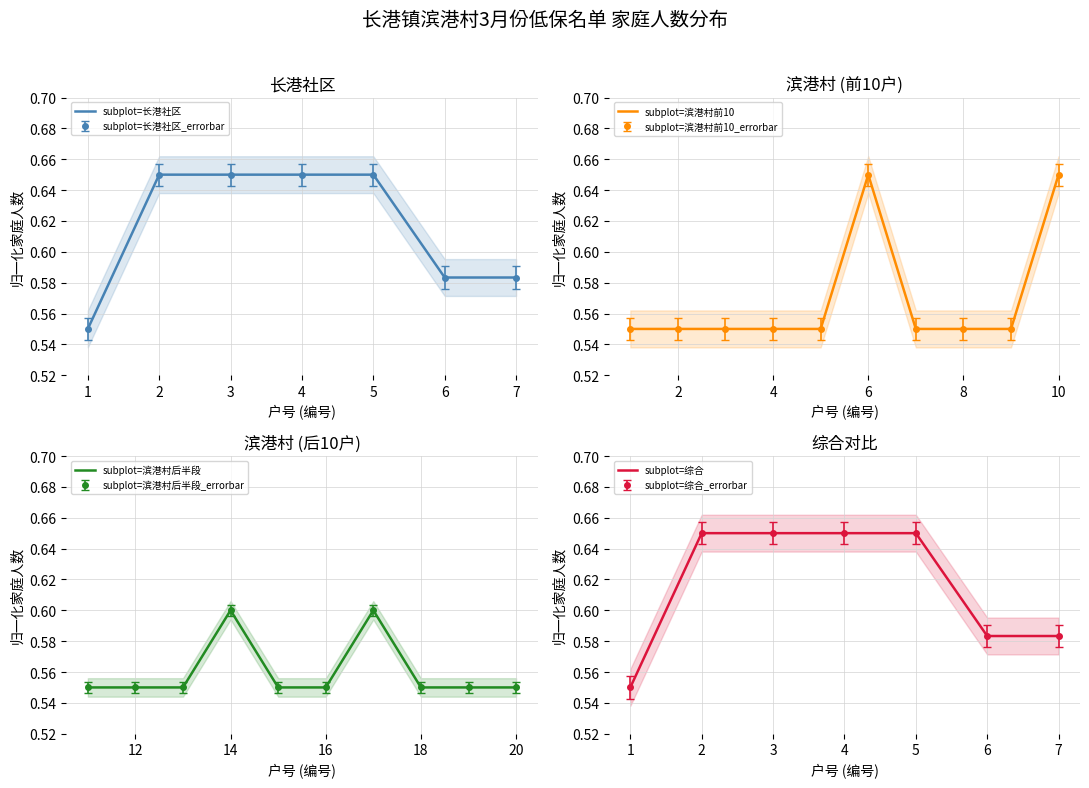

What is the difference between the maximum and minimum values?

0.1